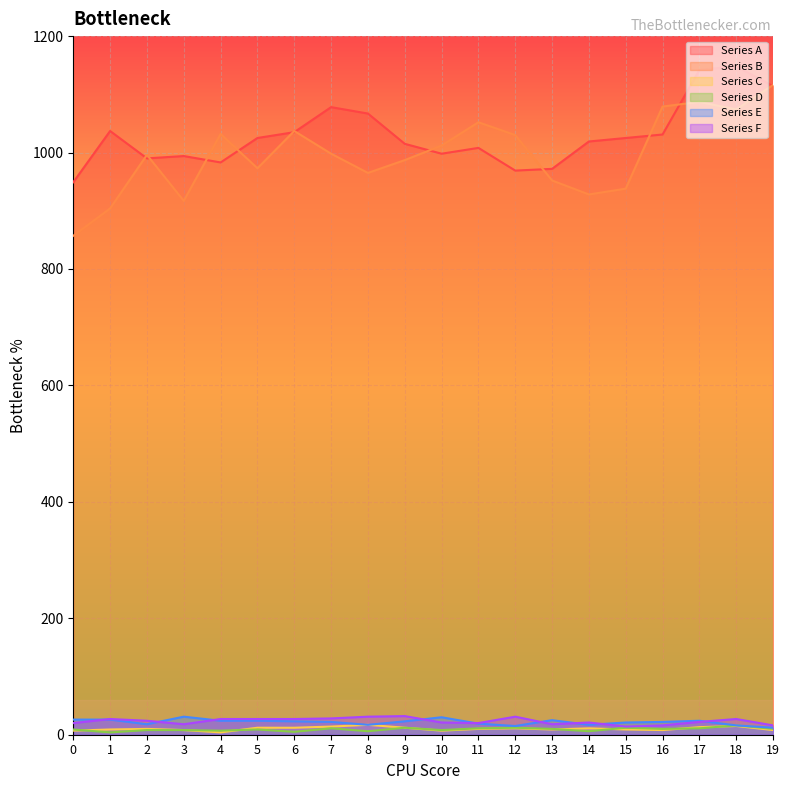

Rank the series at 19 from lowest to highest value.

Series C, Series D, Series E, Series F, Series A, Series B